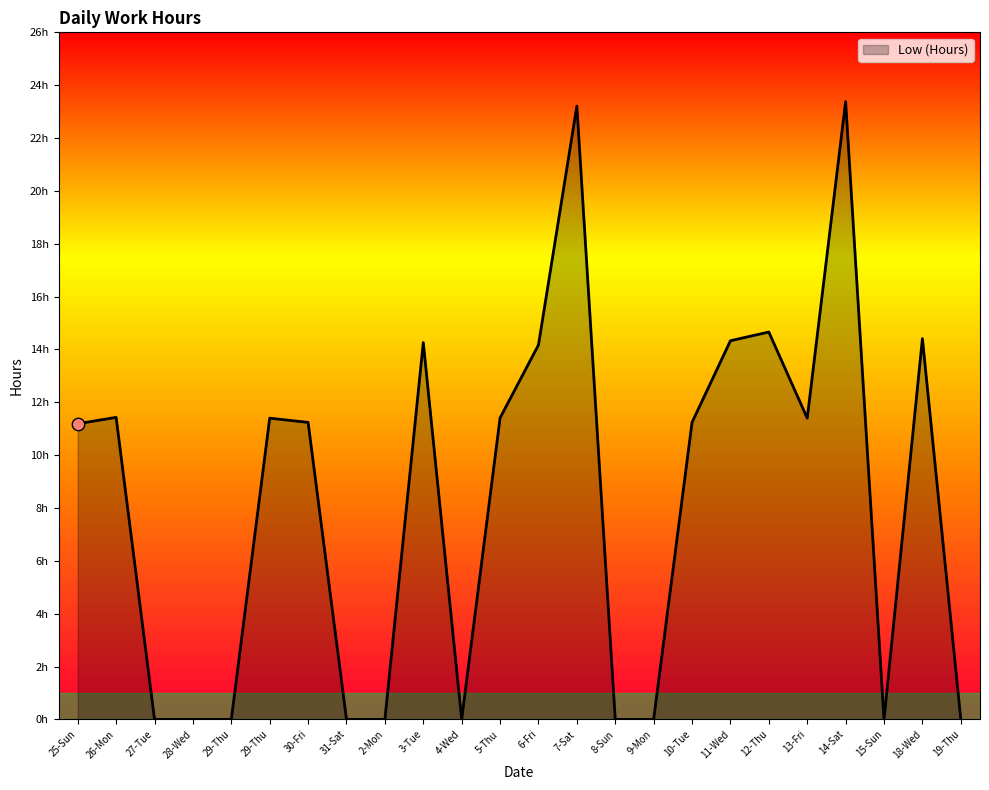

What is the change in value from 10-Tue to 19-Thu?

-11.2